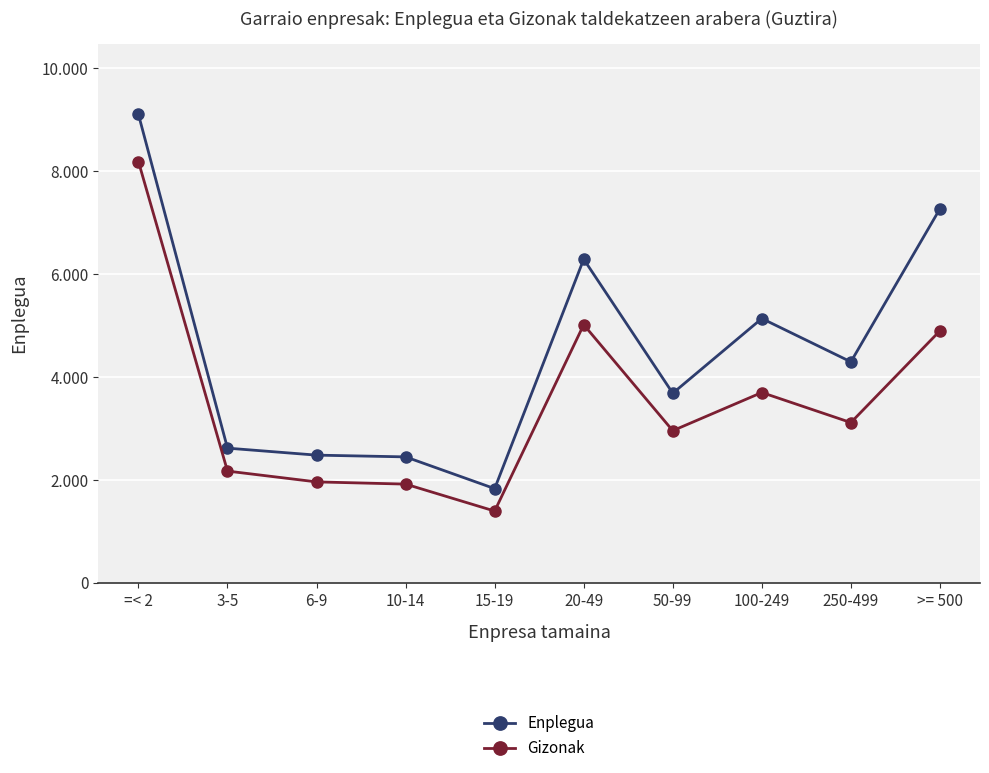

What is the sum of the Gizonak values at 250-499 and >= 500?

8017